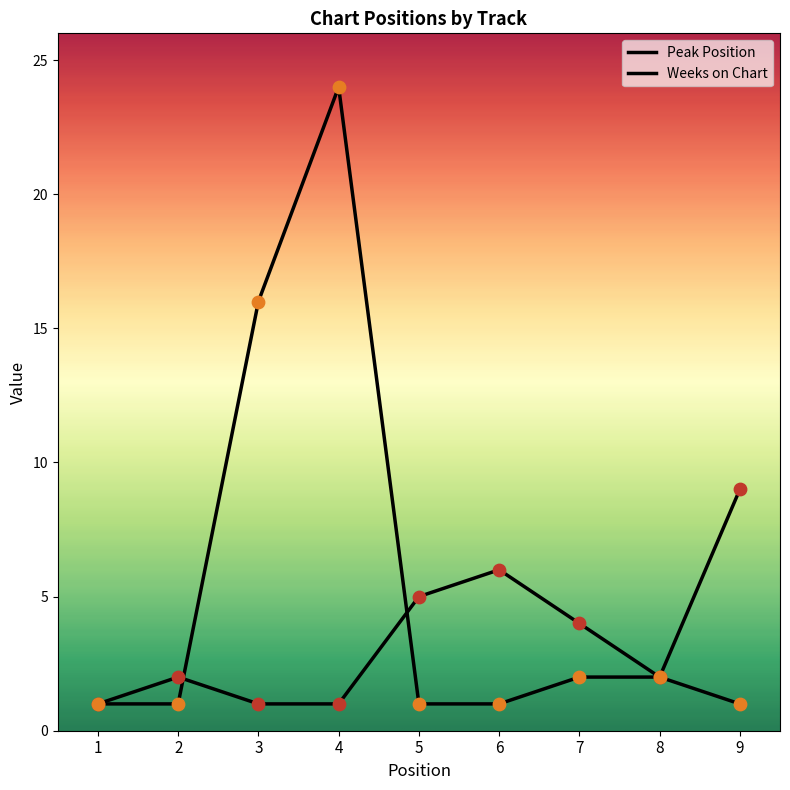

At how many categories does at least one series exceed 22?

1